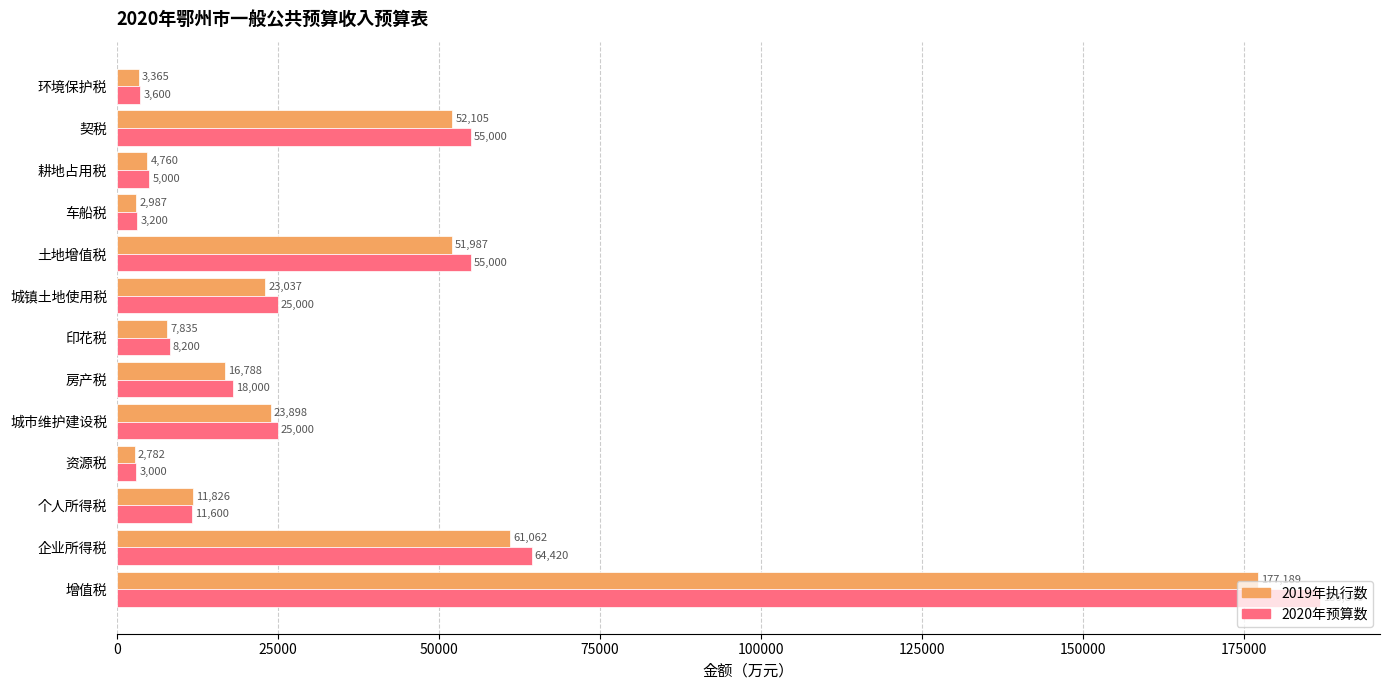

At which label does 2019年执行数 reach its minimum?

资源税